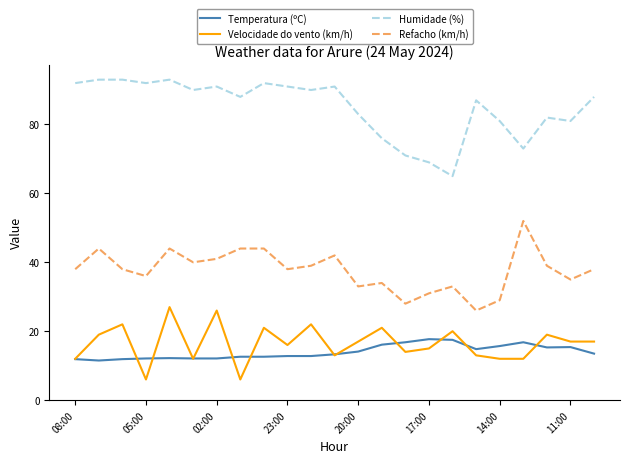

What is the smallest value displayed?

6.0